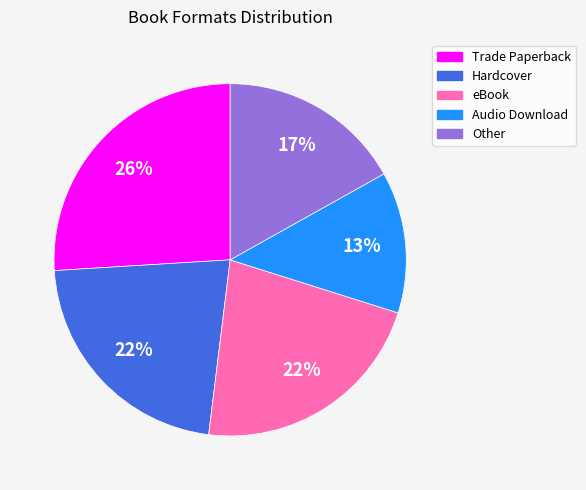

Is the sum of eBook and Hardcover greater than half?

No